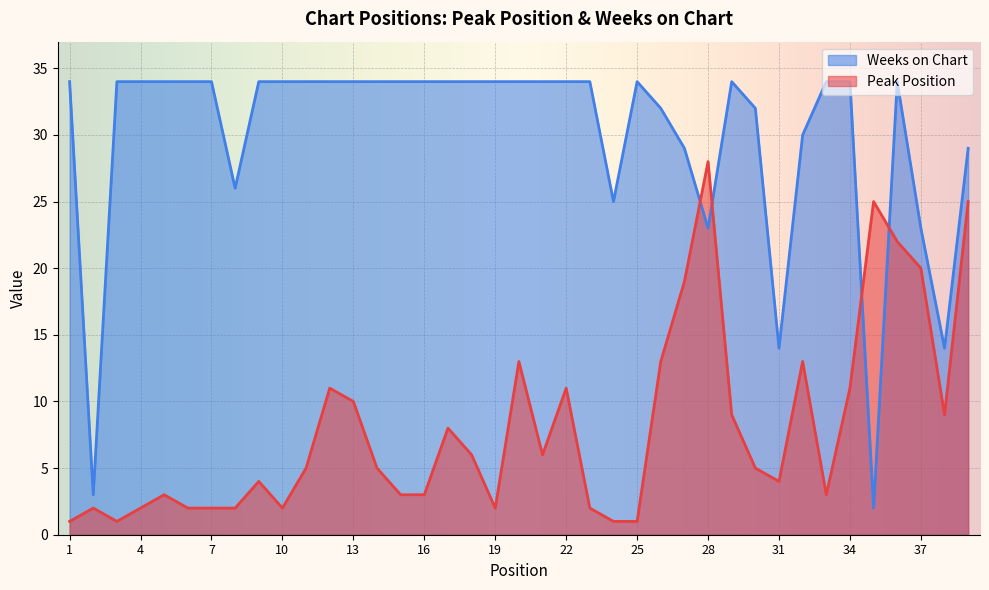

What is the highest value of the Weeks on Chart series?

34